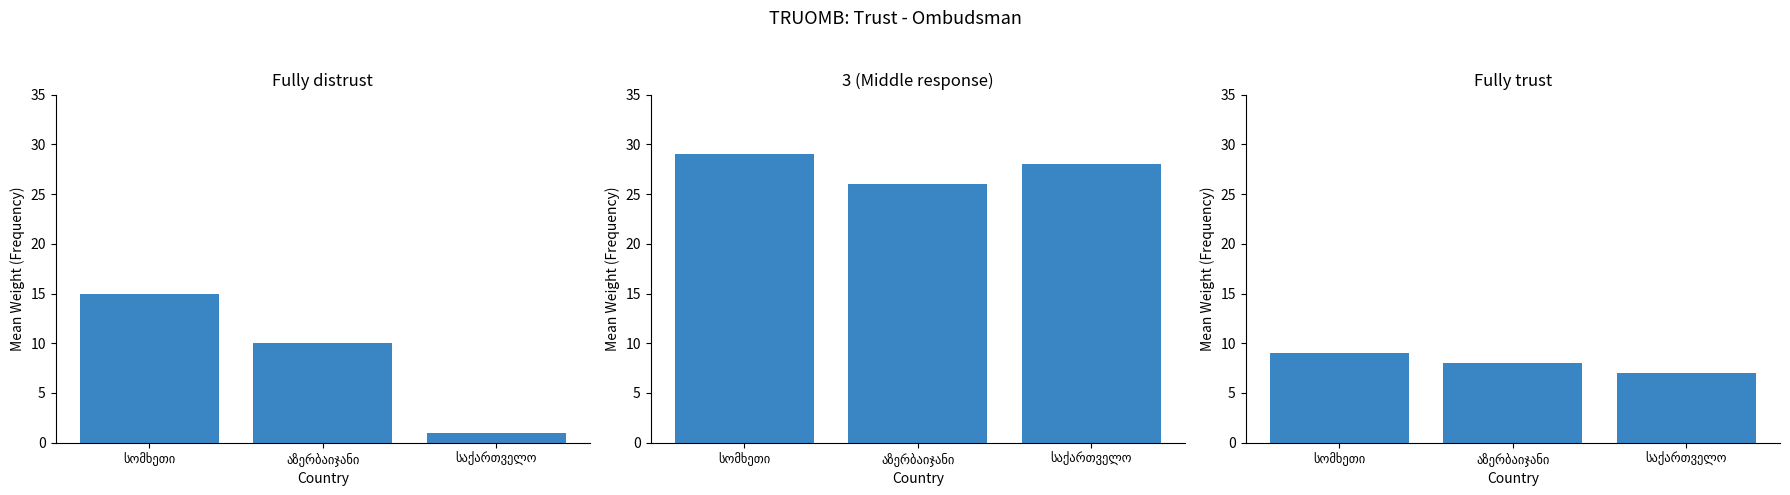

How many Fully trust values are between 7 and 9?

3